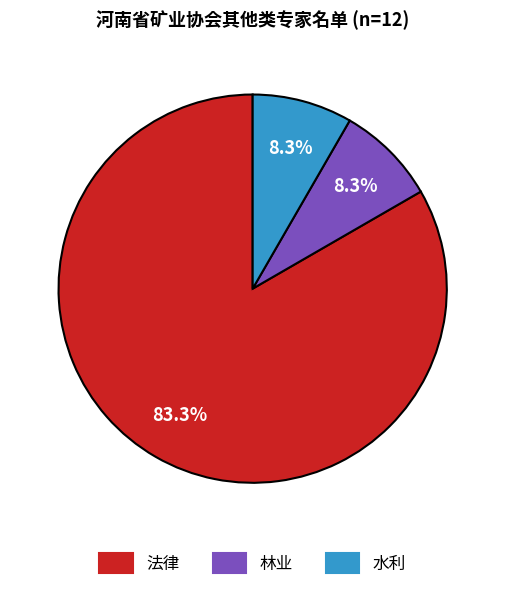

What is the largest slice in the pie chart?

法律